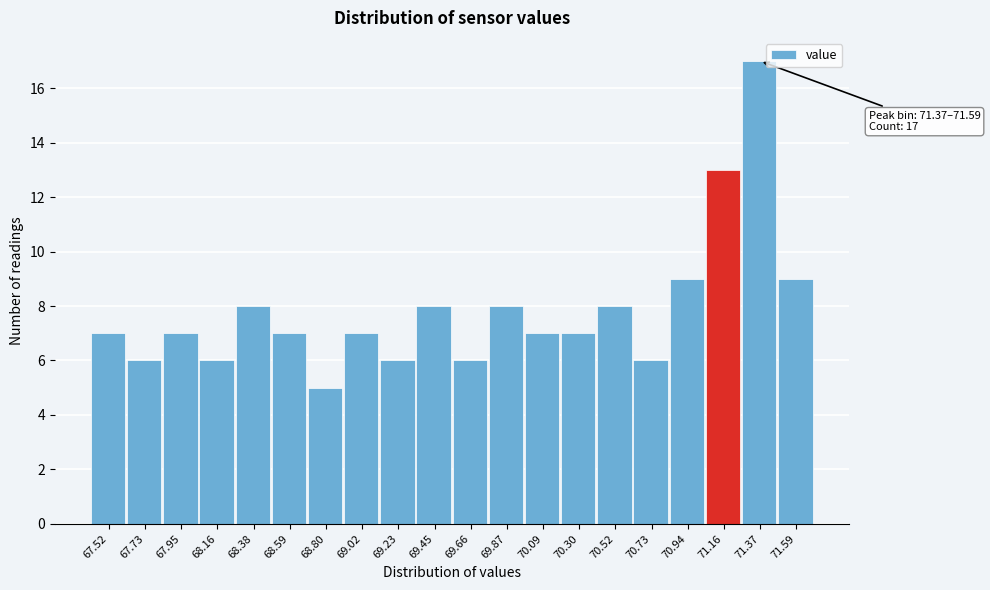

Reading left to right, extract all data points from this chart.

7	6	7	6	8	7	5	7	6	8	6	8	7	7	8	6	9	13	17	9